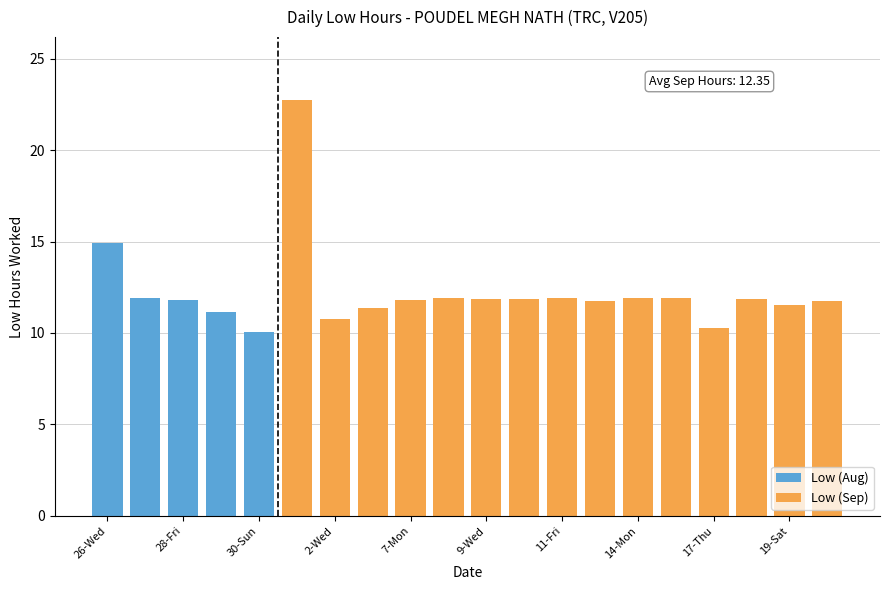

What is the label of the 1st bar from the right?

21-Mon